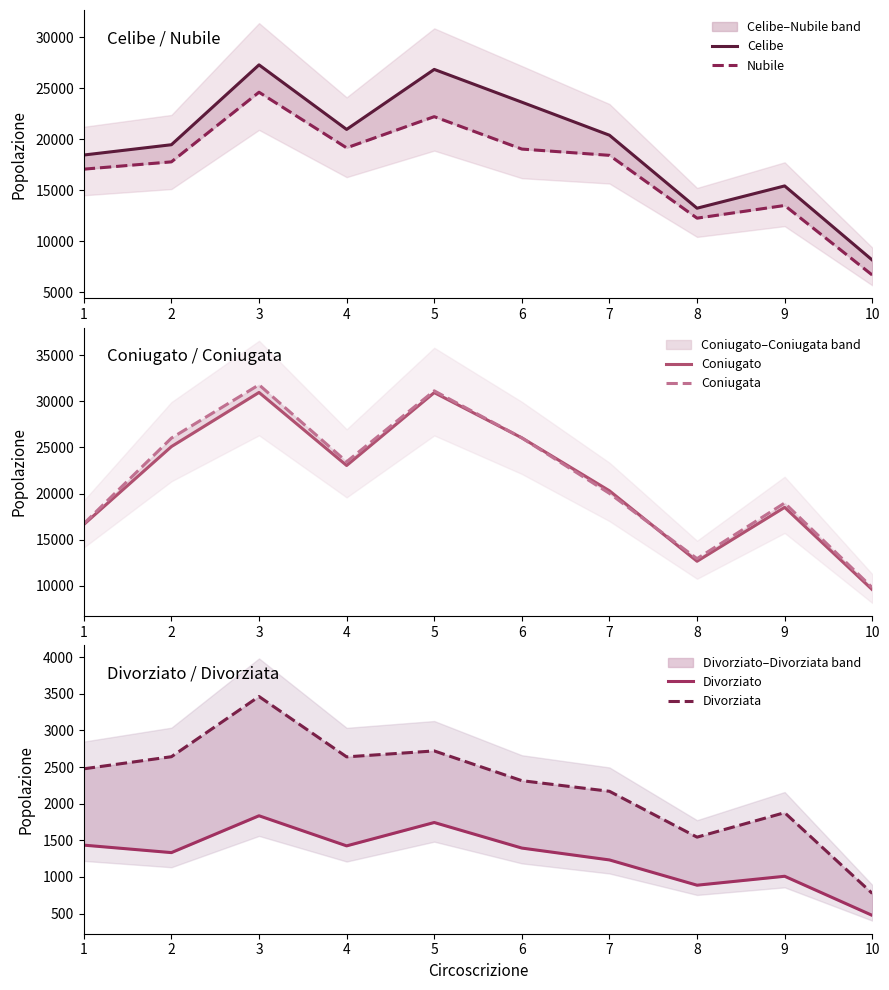

Reading left to right, list all the values displayed in this chart.

Celibe: 18448	19457	27285	20957	26839	23628	20390	13235	15419	8154
Nubile: 17062	17778	24602	19151	22208	19031	18416	12259	13502	6682
Coniugato: 16654	25088	30950	23039	30932	26032	20300	12668	18505	9591
Coniugata: 16734	26004	31779	23444	31123	26025	20018	12949	18976	9808
Divorziato: 1435	1333	1836	1425	1744	1395	1233	888	1010	476
Divorziata: 2477	2642	3464	2640	2721	2315	2170	1544	1878	776